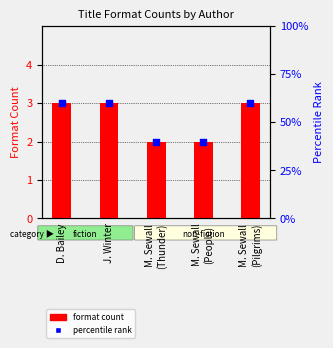

Is the value of percentile rank at J. Winter greater than the value of format count at M. Sewall
(People)?

Yes